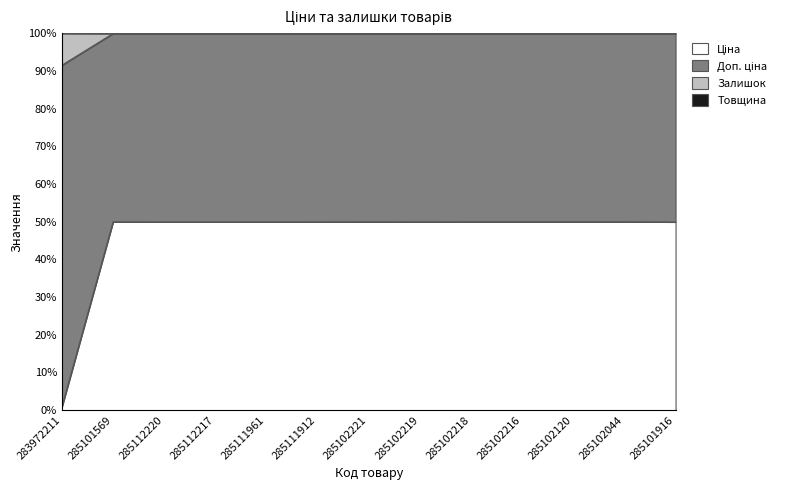

True or false: Залишок and Ціна cross at least once.

False